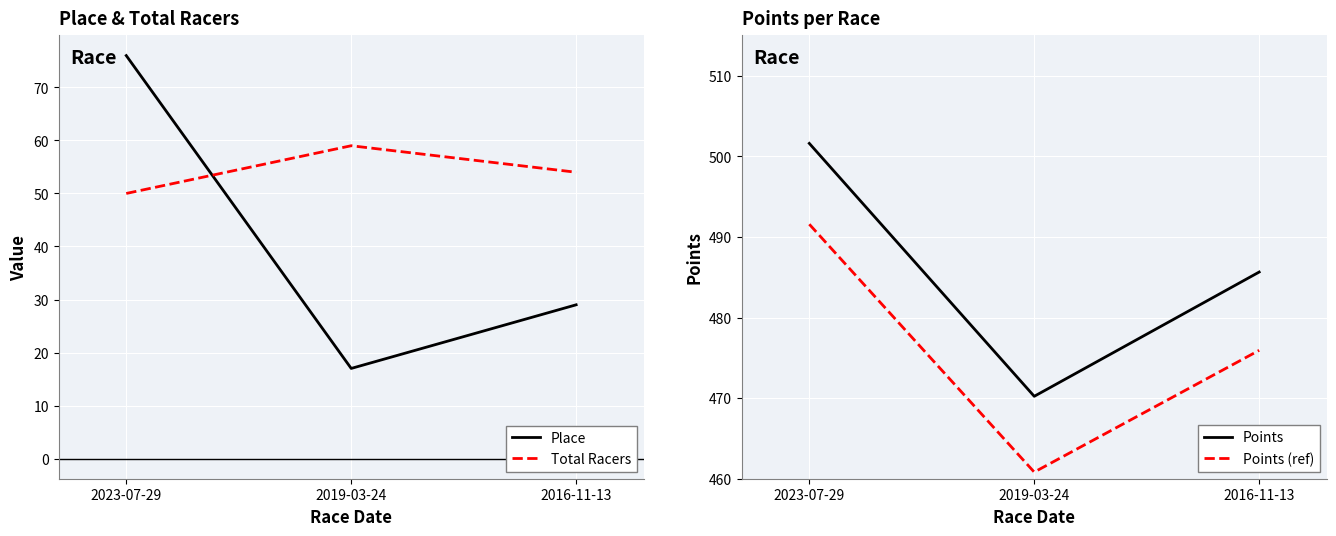

What is the average value of the Place series?

41